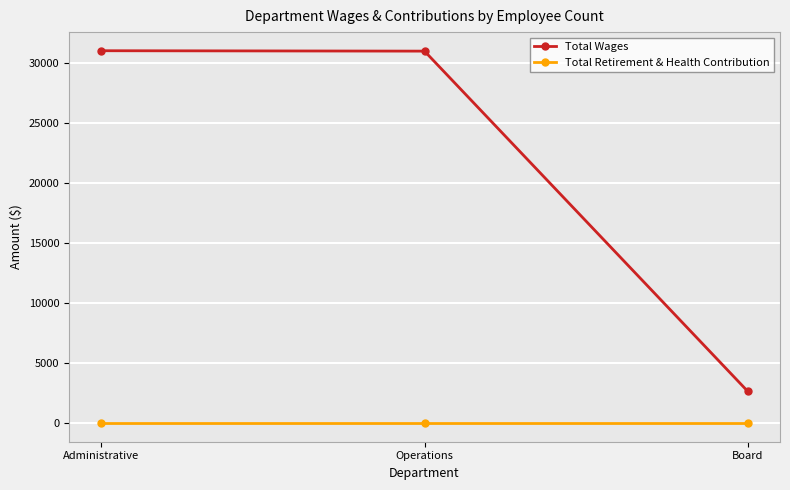

What position from the right is Board?

1